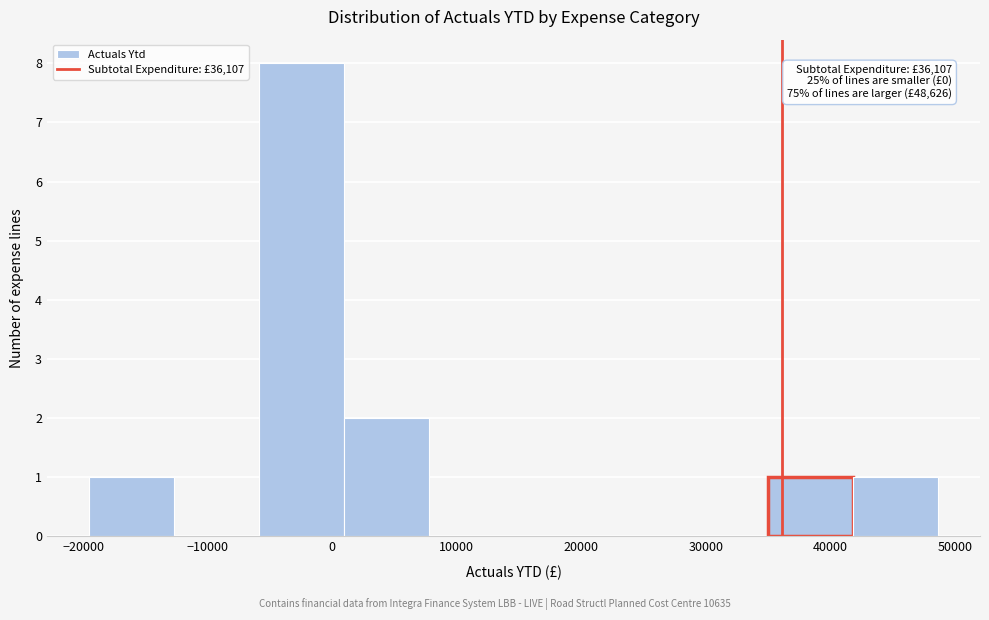

Which range on the x-axis has the tallest bar?

-6000 to 1000